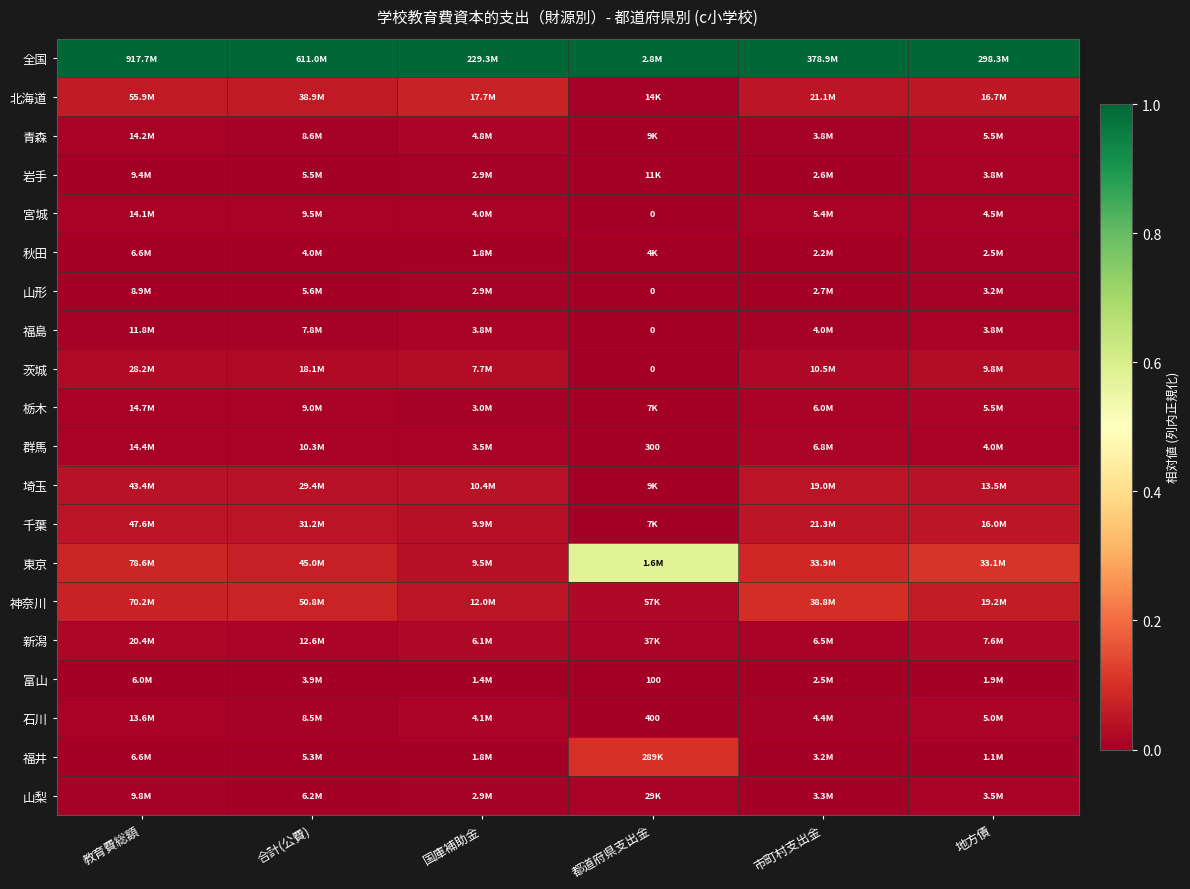

How many series are shown in this chart?

20